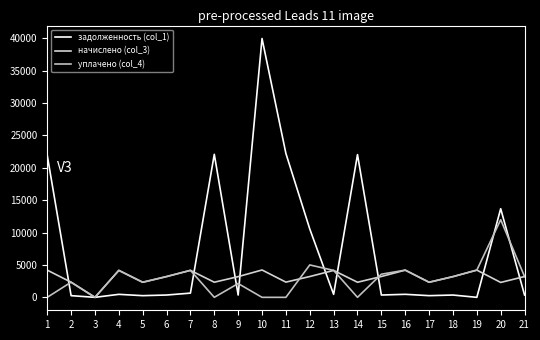

Which series ends up on top after the final intersection of задолженность (col_1) and начислено (col_3)?

начислено (col_3)